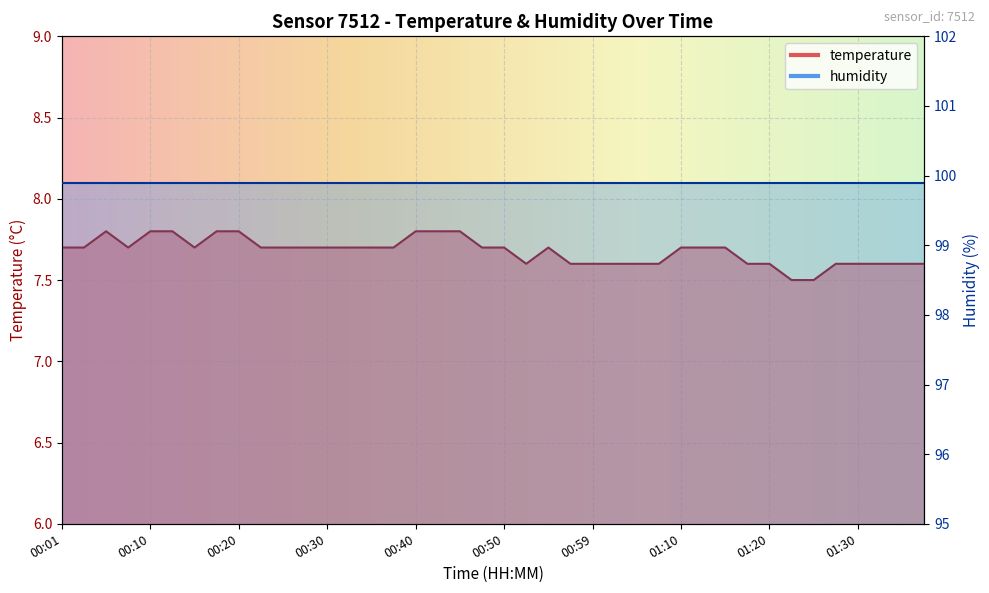

Approximately how many times larger is the value at 00:35 compared to 00:57?

1.0